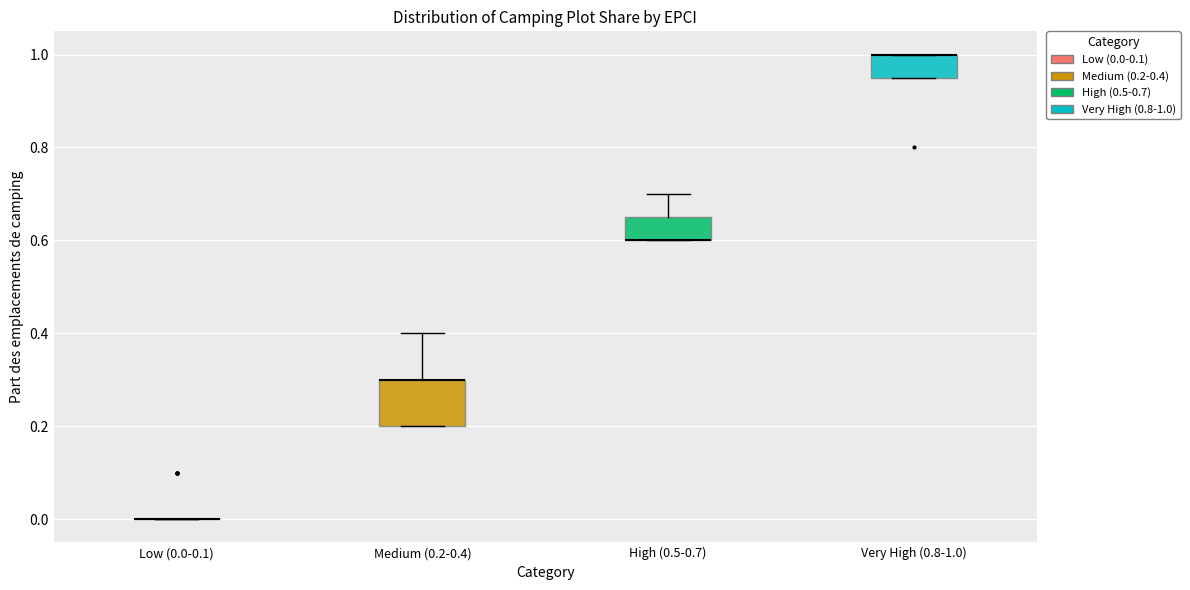

Reading left to right, transcribe this box plot: for each box, give where its median line is, the range the box spans, and where its two whiskers end, as read against the y-axis. The values are not printed on the chart, so give them approximately, as read against the axis.

Low (0.0-0.1): box collapsed to a line at 0.00, whiskers 0.00 to 0.00
Medium (0.2-0.4): median 0.30 (drawn on the box's upper edge), box 0.20 to 0.30, whiskers 0.20 to 0.40
High (0.5-0.7): median 0.60 (drawn on the box's lower edge), box 0.60 to 0.66, whiskers 0.60 to 0.70
Very High (0.8-1.0): median 1.00 (drawn on the box's upper edge), box 0.96 to 1.00, whiskers 0.96 to 1.00